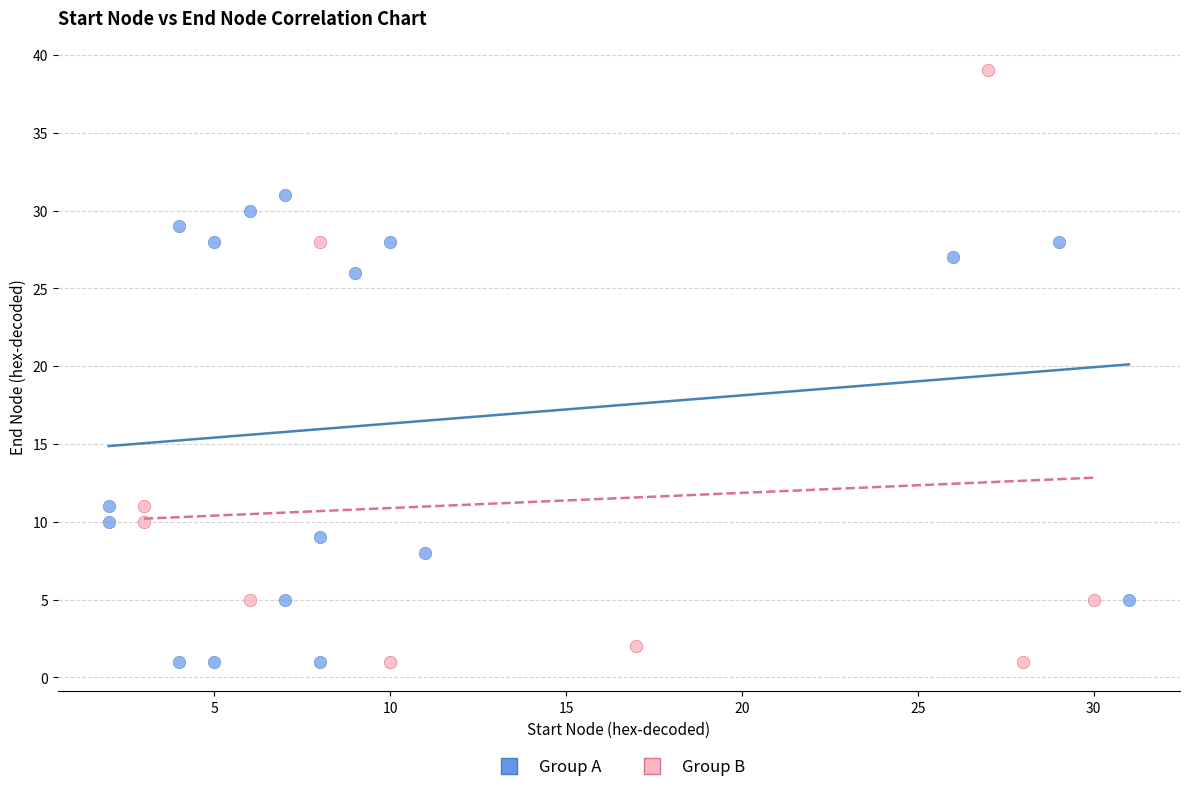

Which series reaches the maximum Y coordinate?

Group B